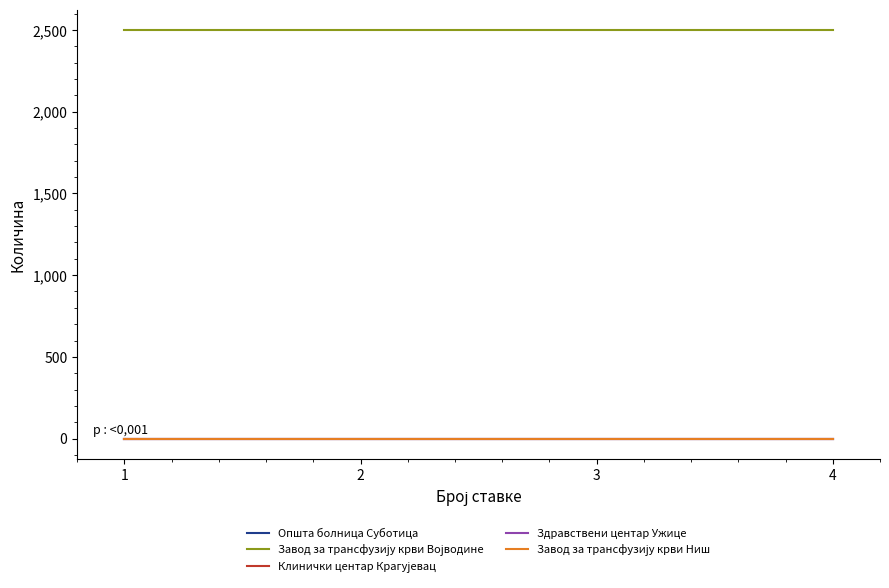

Between 2 and 3, which series saw the biggest shift?

Општа болница Суботица